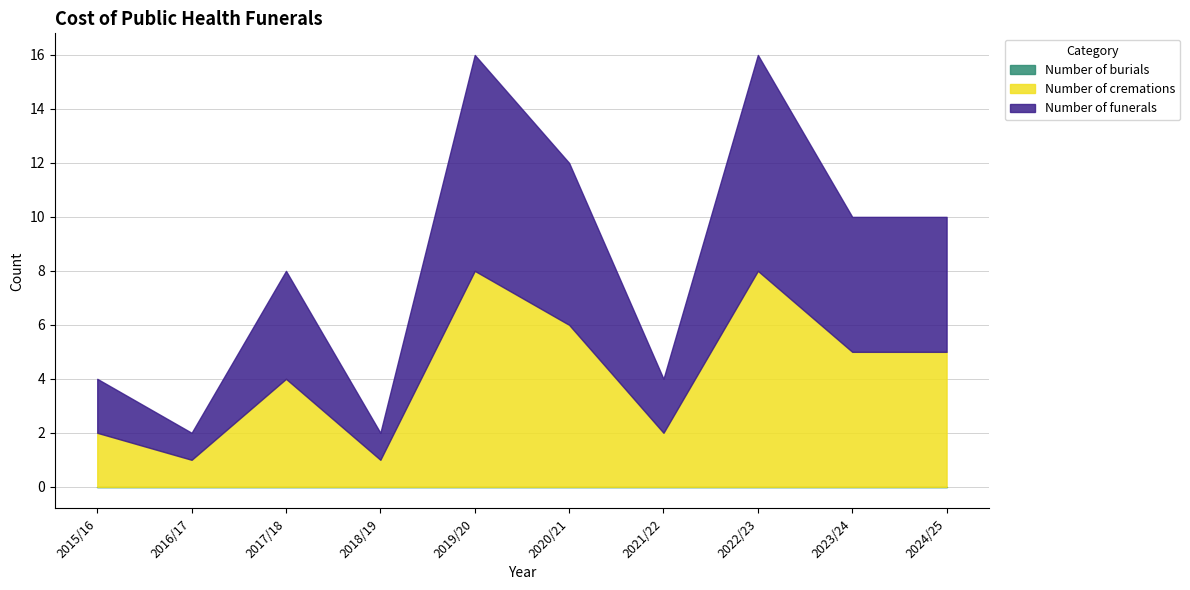

At which category does the chart reach its minimum across all series?

2015/16